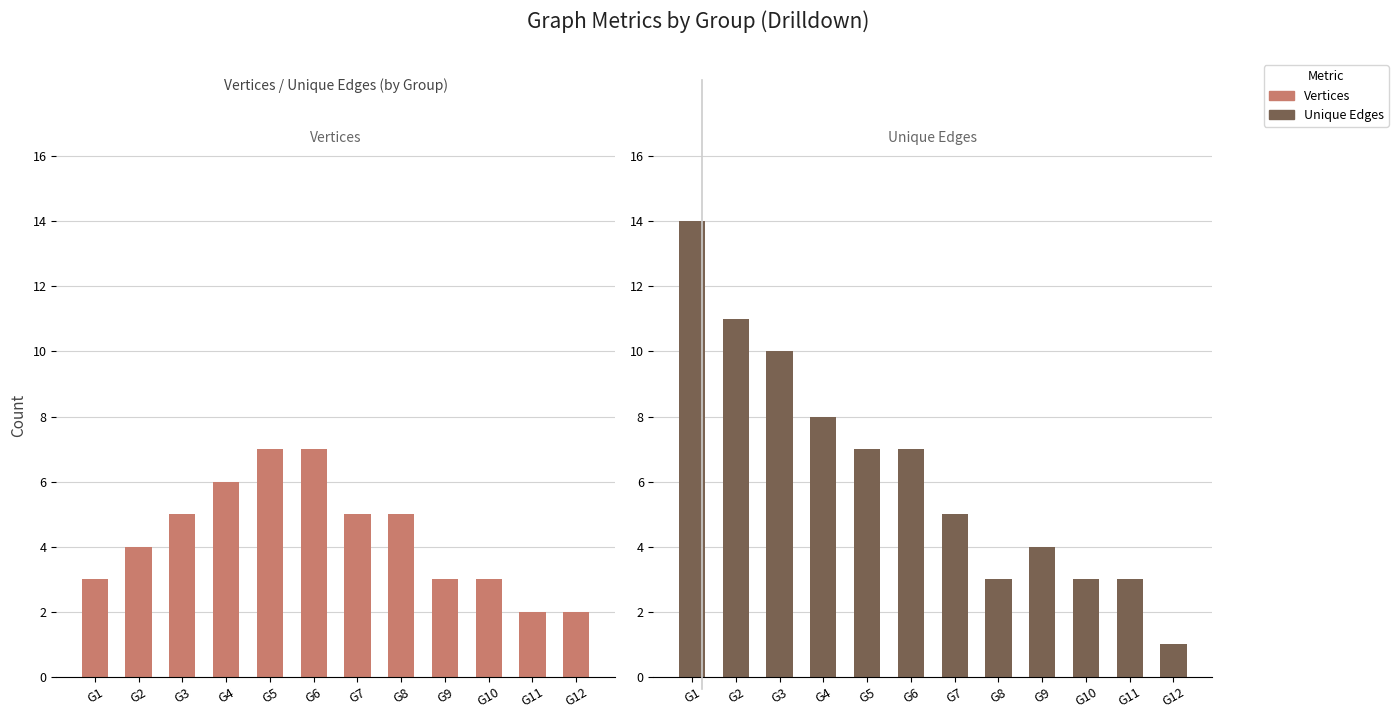

Between G3 and G10, which series saw the biggest shift?

Unique Edges